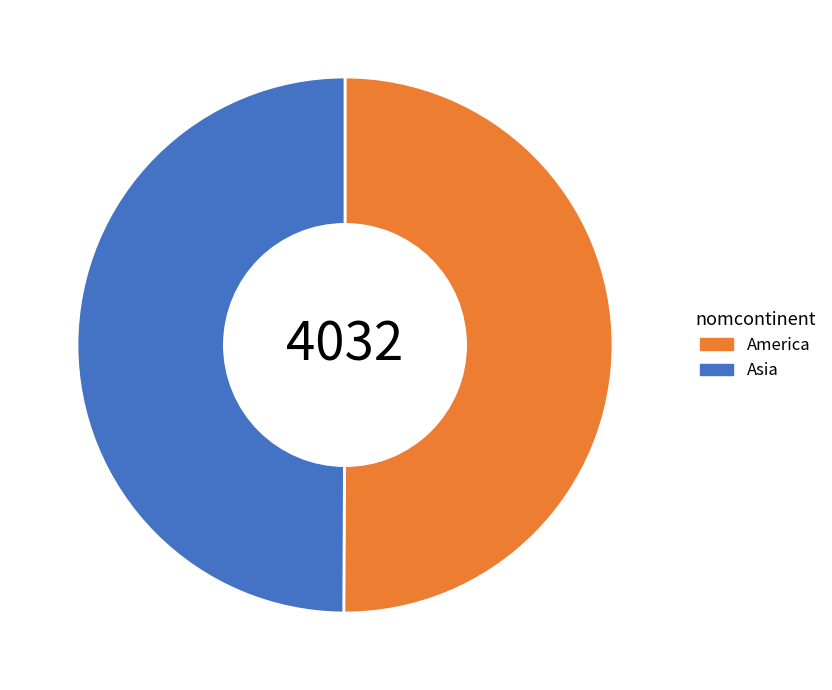

Do America and Asia together represent more than half of the pie?

Yes